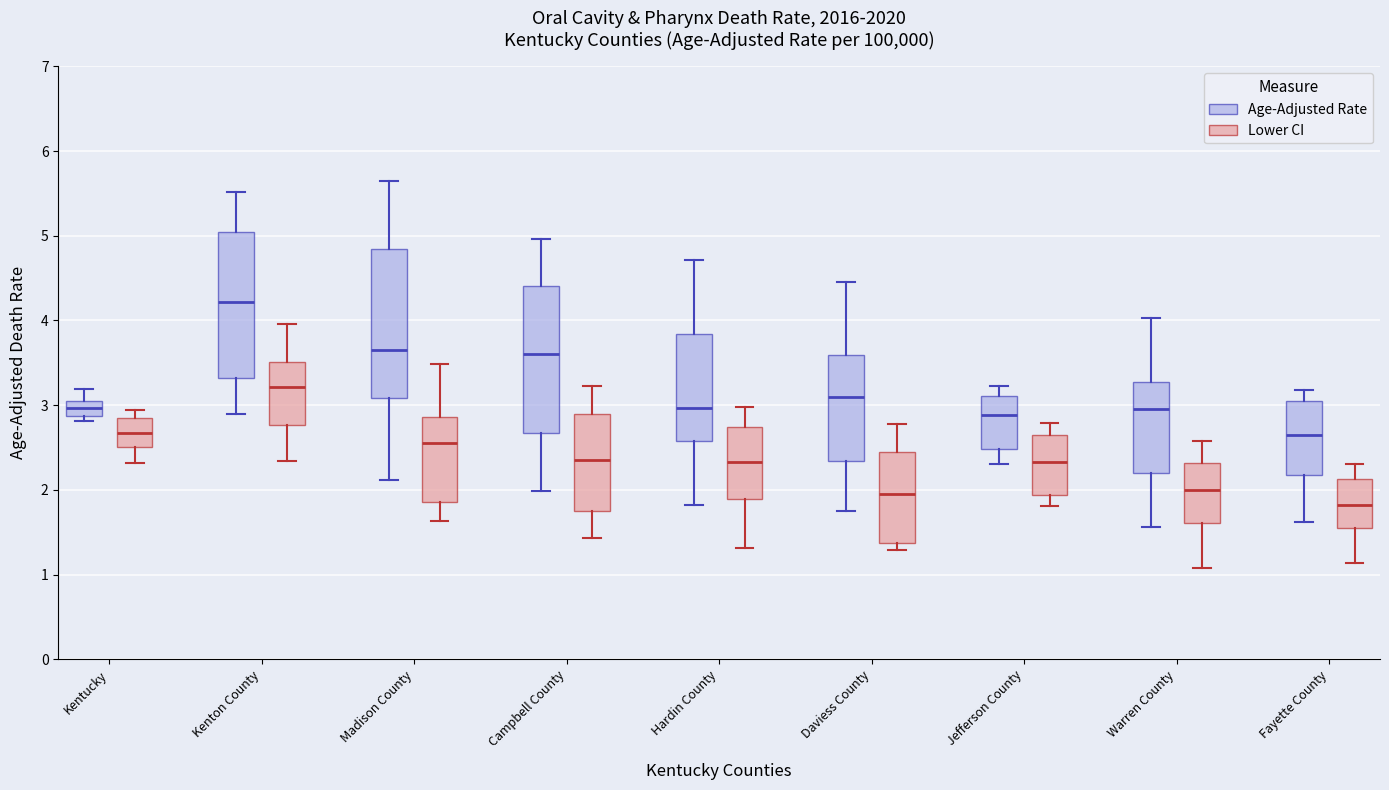

Which box's median line is the lowest?

Fayette County (Lower CI)